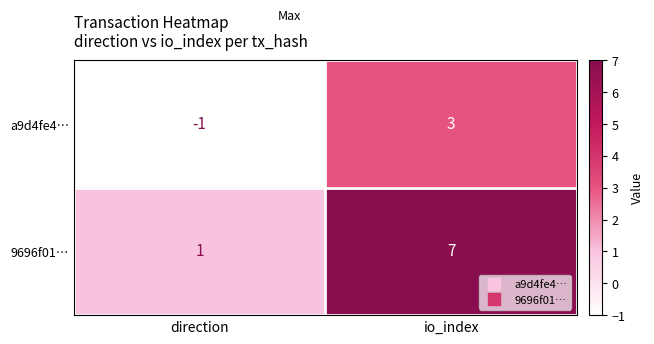

Is it true that 9696f01… equals 7 at io_index?

True